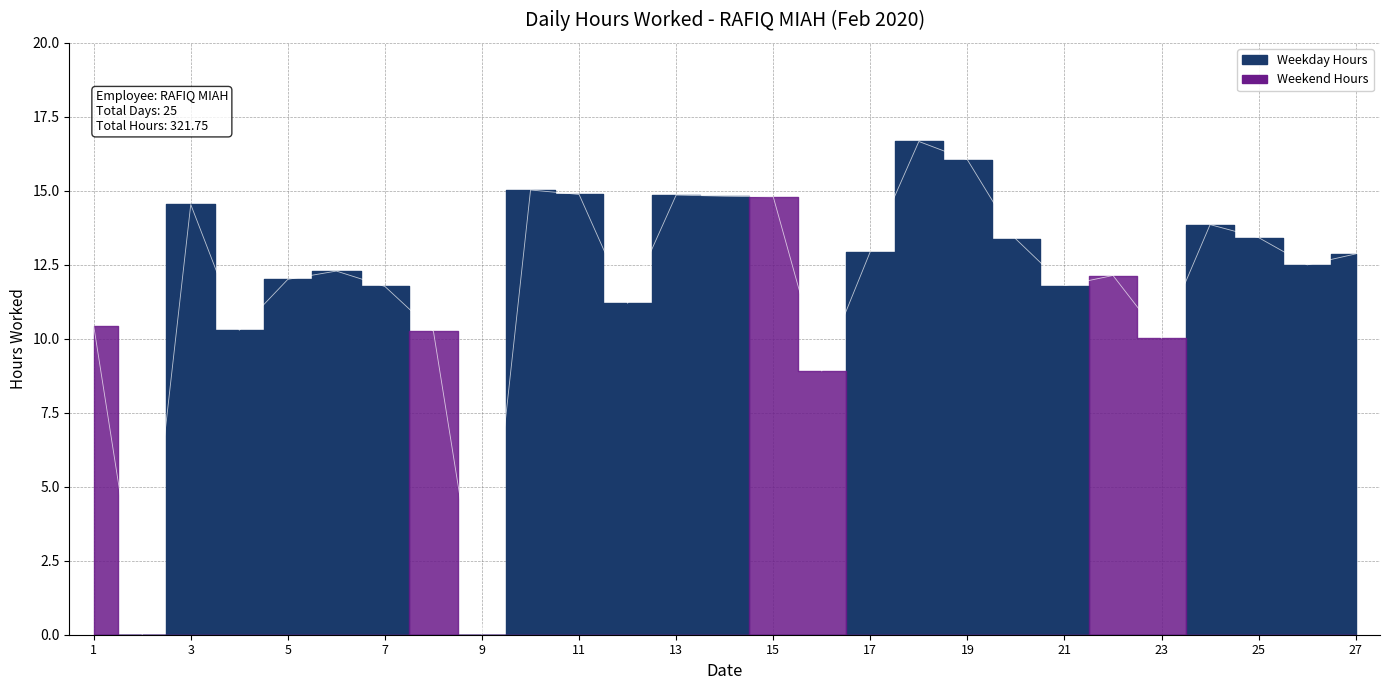

The value at 2 is 0.0. True or false?

True